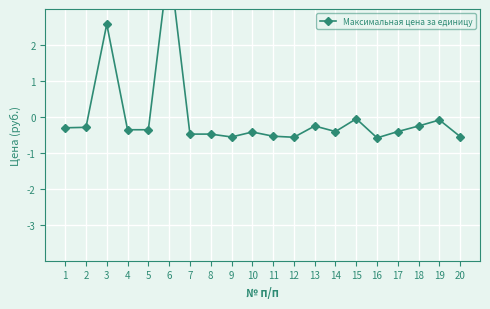

What is the value of the 16th point from the left?

-0.6